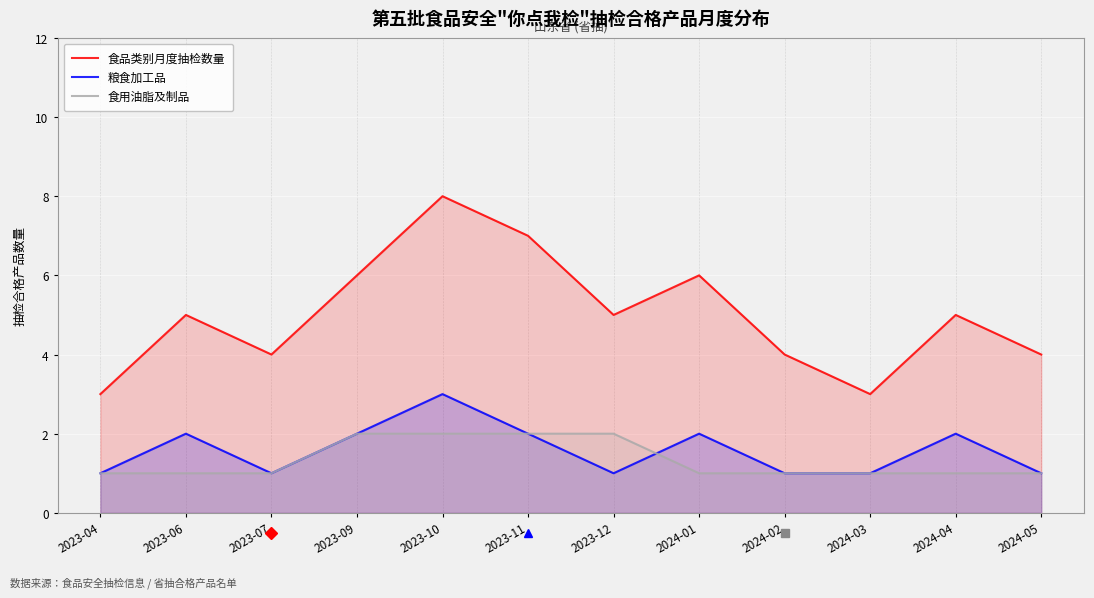

What is the sum of all 粮食加工品 values?

19